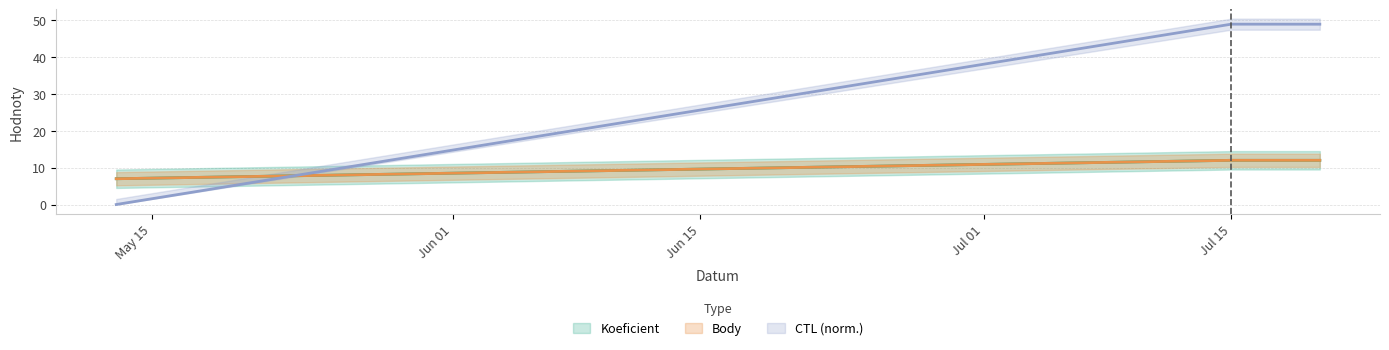

What is the total value across all series at 2023-05-13?

14.0